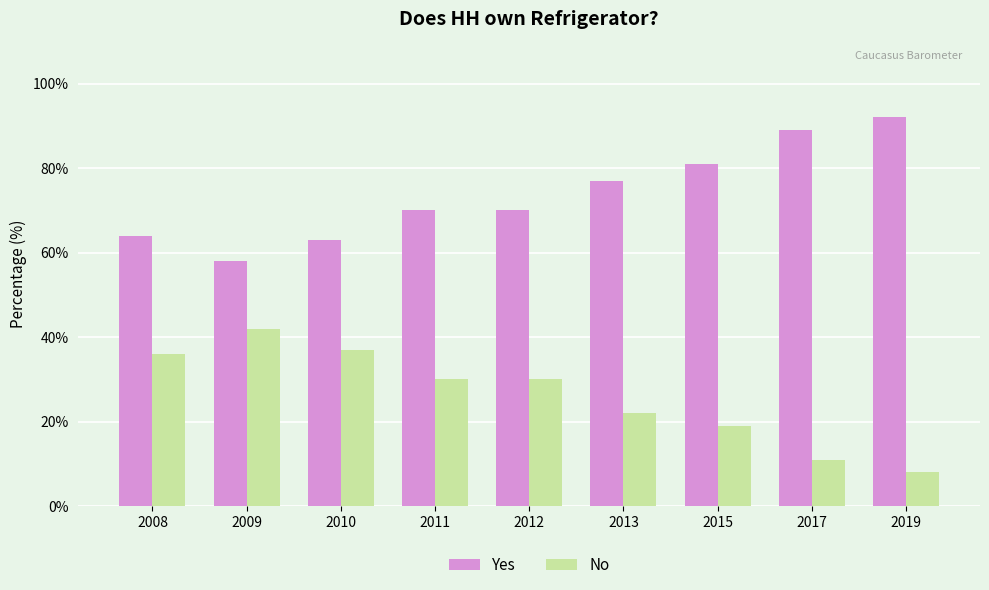

What is the difference between the highest and lowest values at 2015?

62